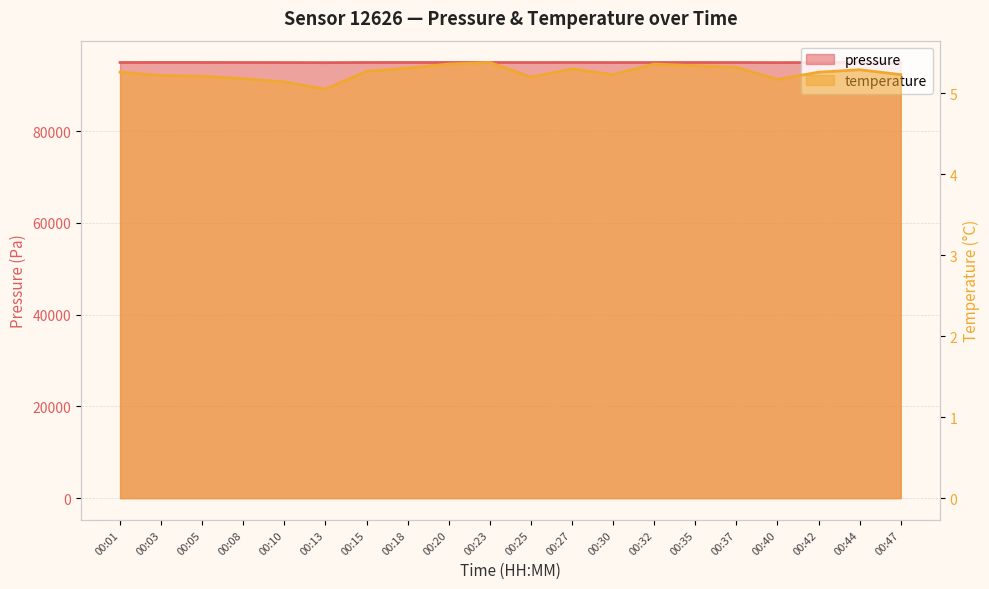

Rank the series by their average value, from highest to lowest.

pressure, temperature